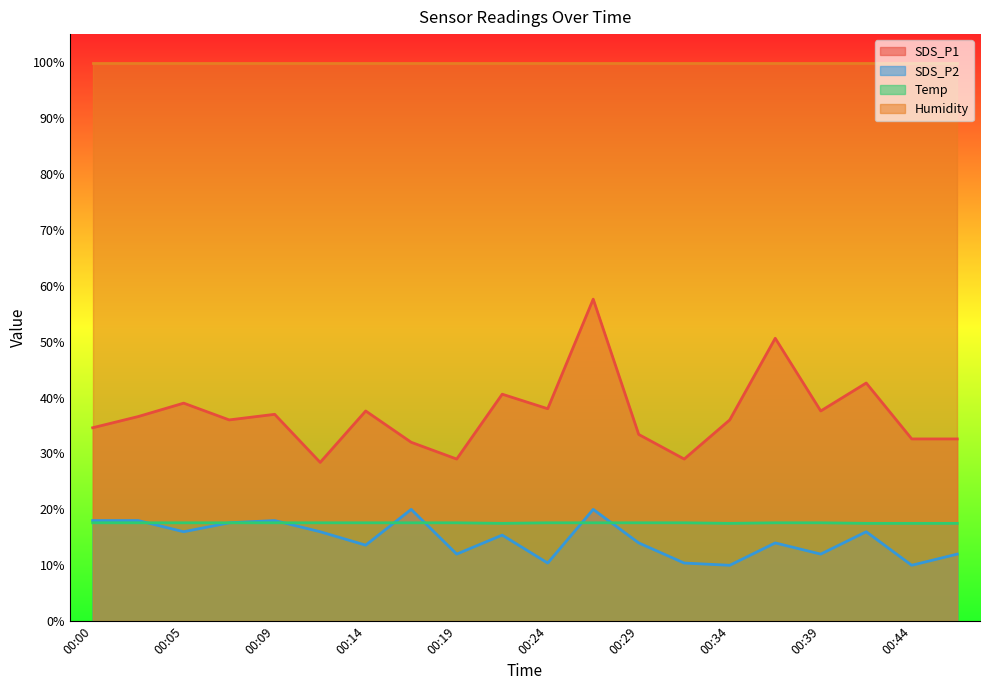

How many values in the SDS_P2 series are below 15?

10